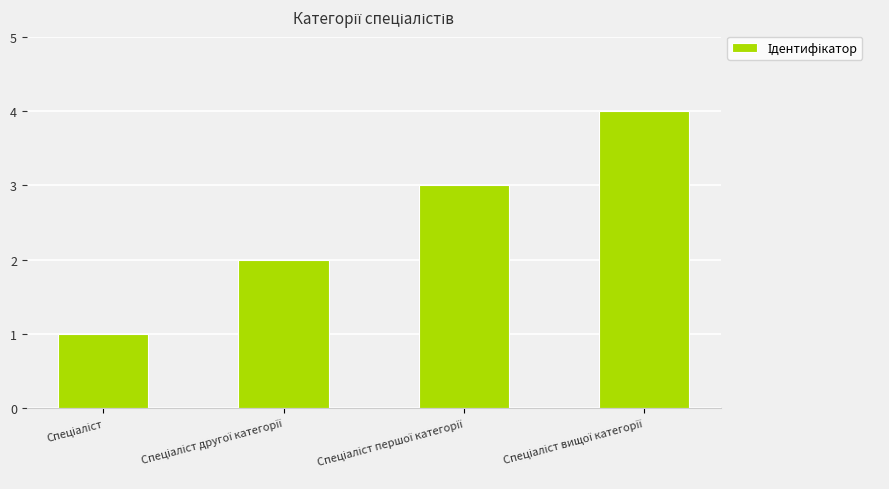

What is the maximum value shown in the chart?

4